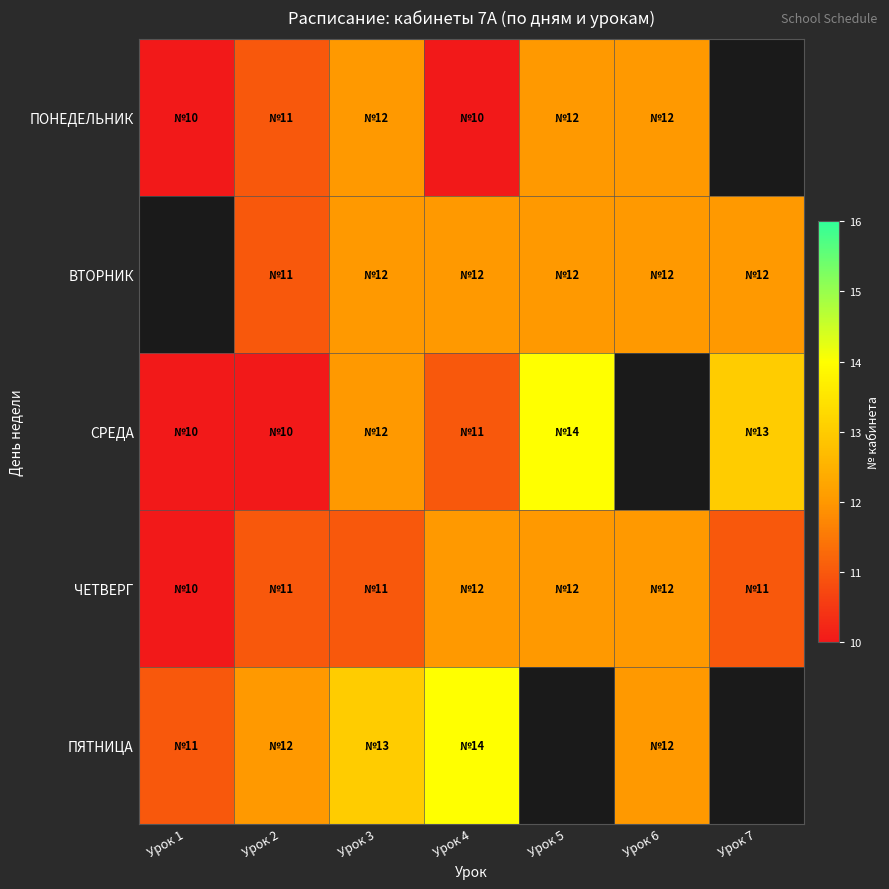

The value of ПЯТНИЦА at Урок 3 is 19.3. True or false?

False